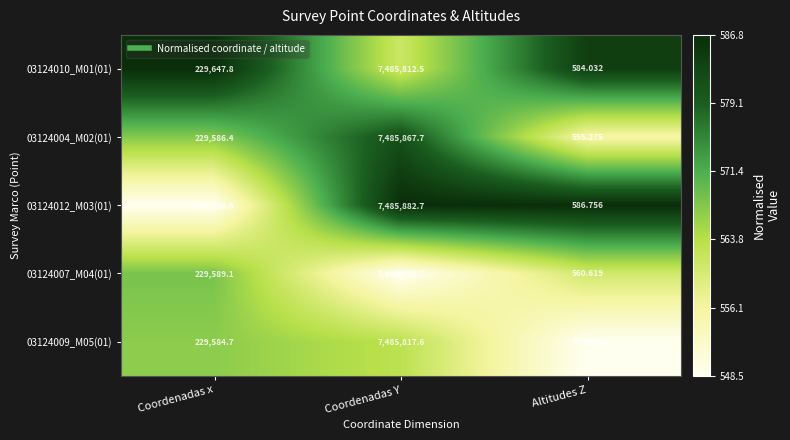

Which series has the largest total across all categories?

03124010_M01(01)